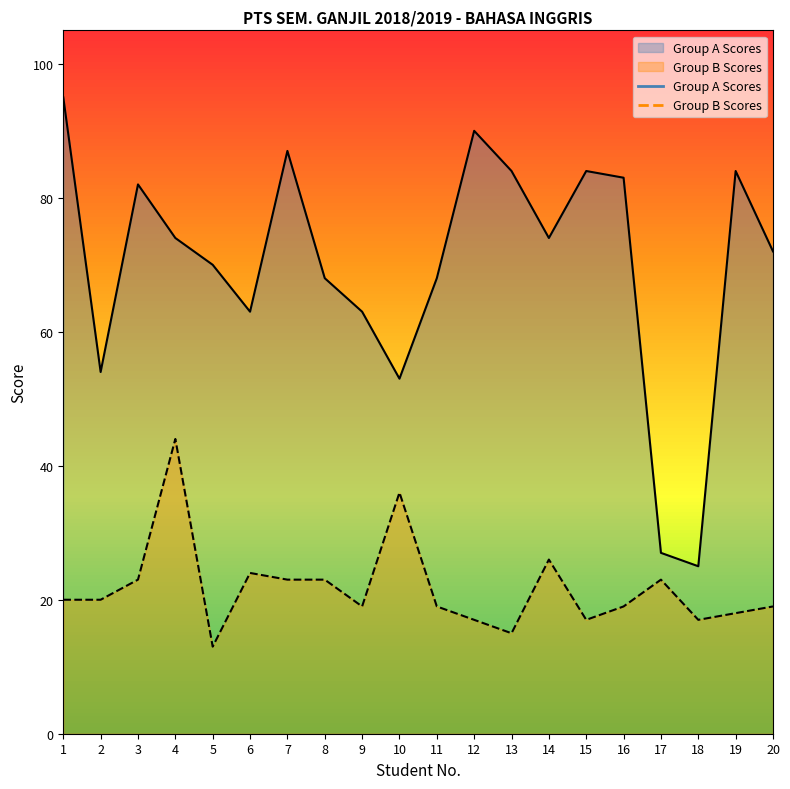

Reading left to right, list all the values displayed in this chart.

Group A Scores: 1=95	2=54	3=82	4=74	5=70	6=63	7=87	8=68	9=63	10=53	11=68	12=90	13=84	14=74	15=84	16=83	17=27	18=25	19=84	20=72
Group B Scores: 1=20	2=20	3=23	4=44	5=13	6=24	7=23	8=23	9=19	10=36	11=19	12=17	13=15	14=26	15=17	16=19	17=23	18=17	19=18	20=19